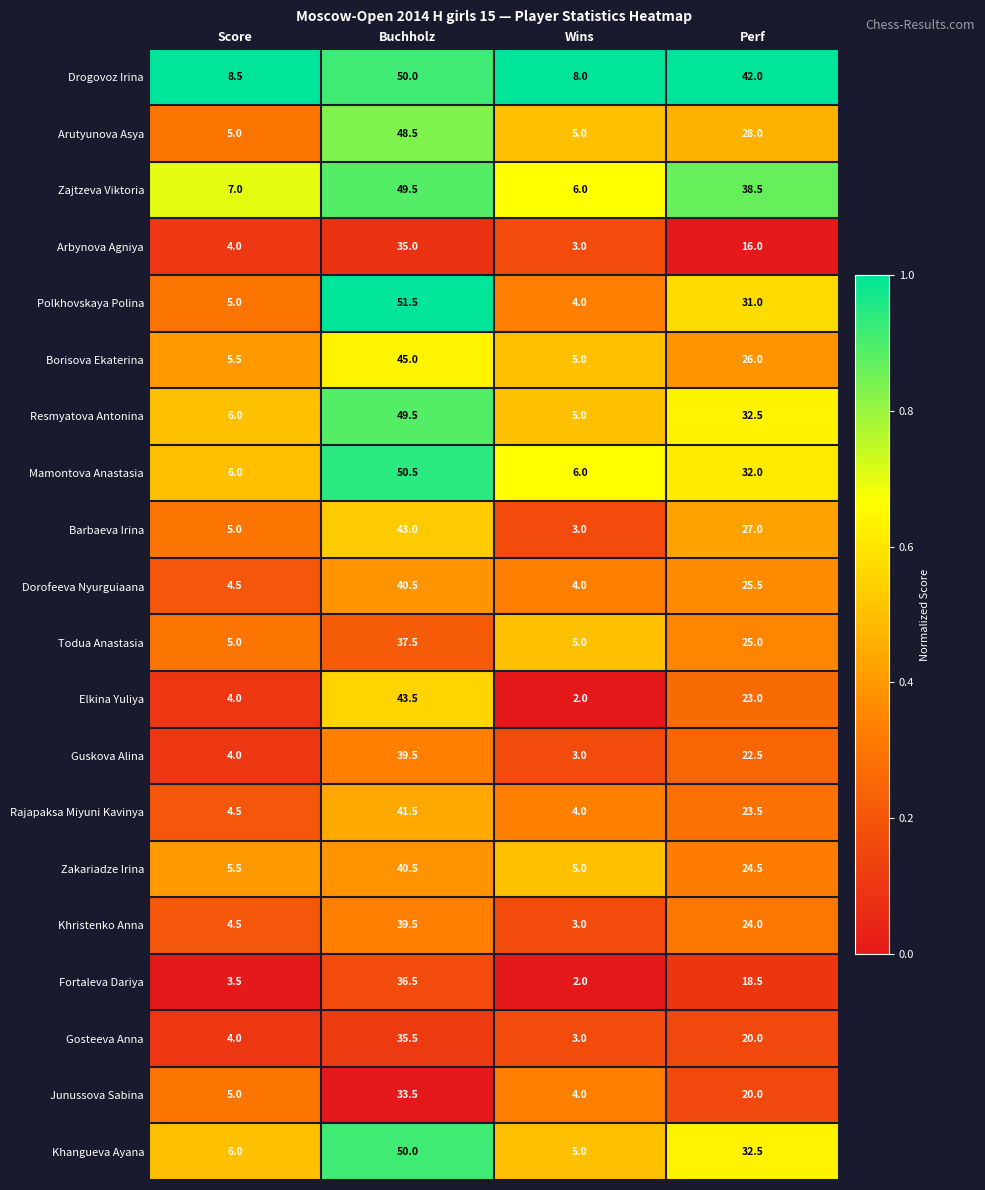

What is the total value across all series at Buchholz?

860.5